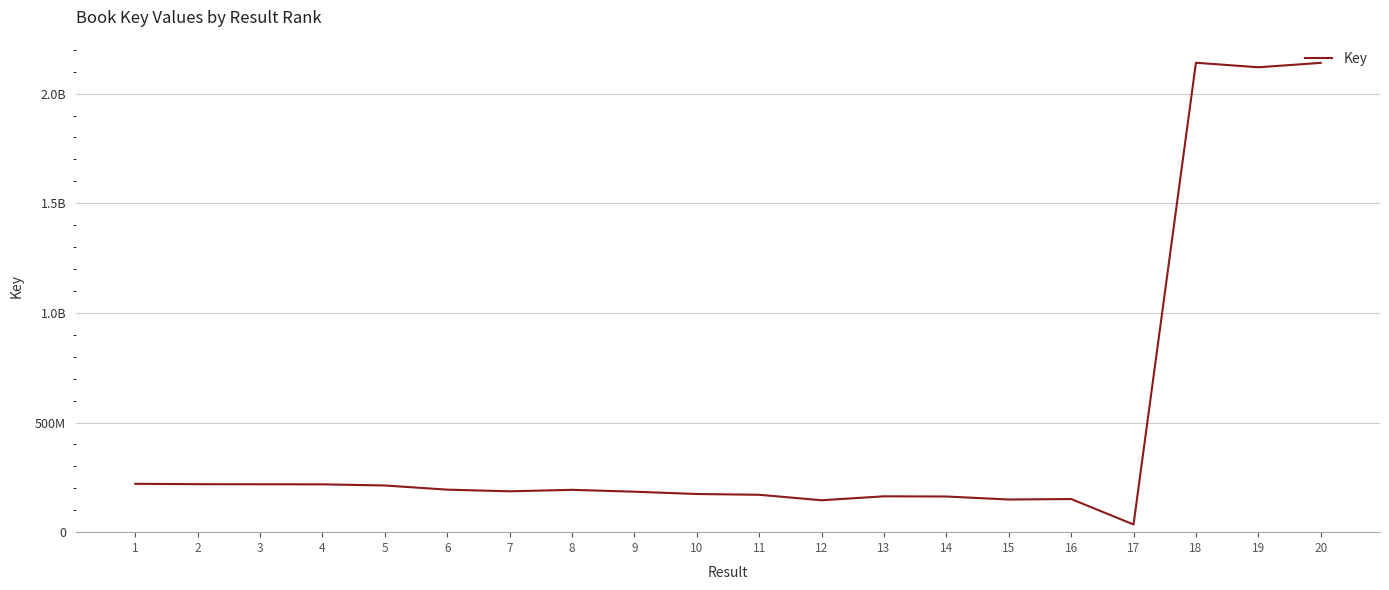

Where is the data nearest to the value 1087855000?

1